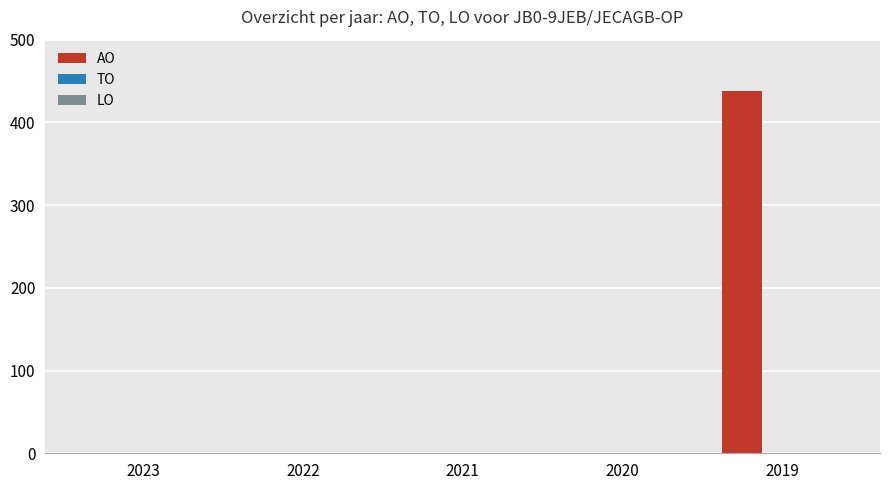

Between 2019 and 2023, which is larger?

2019